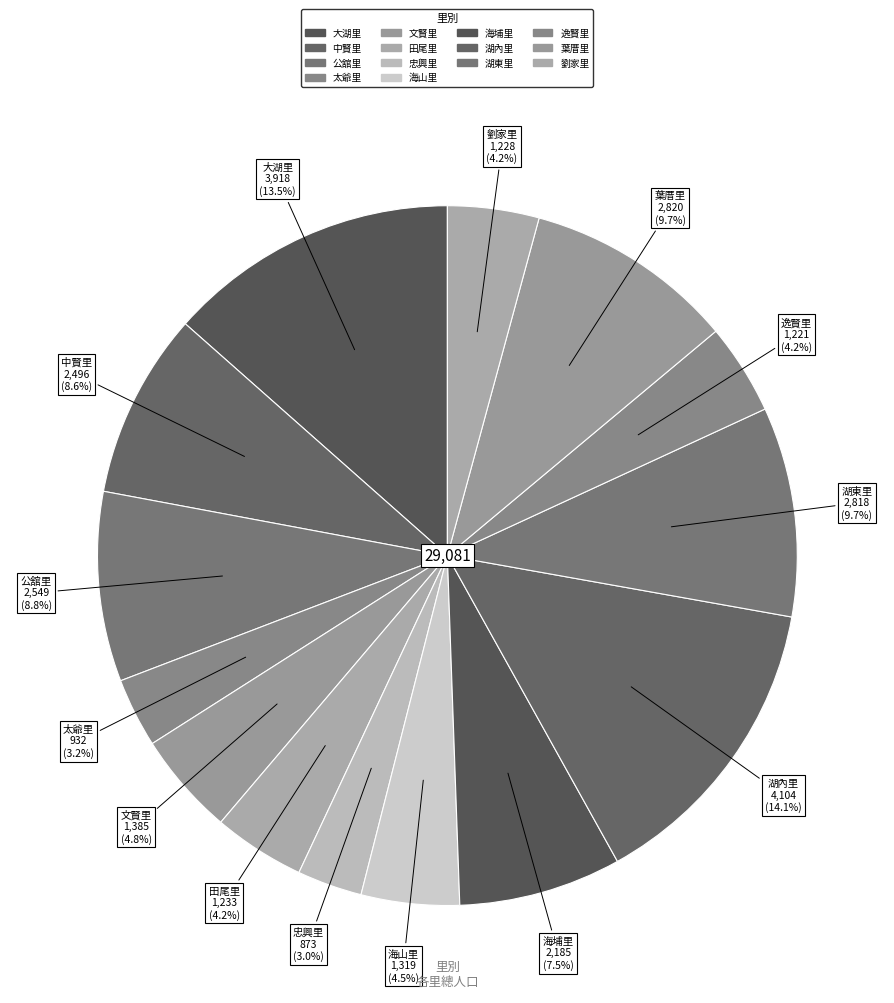

Is there any slice that represents more than half of the pie?

No